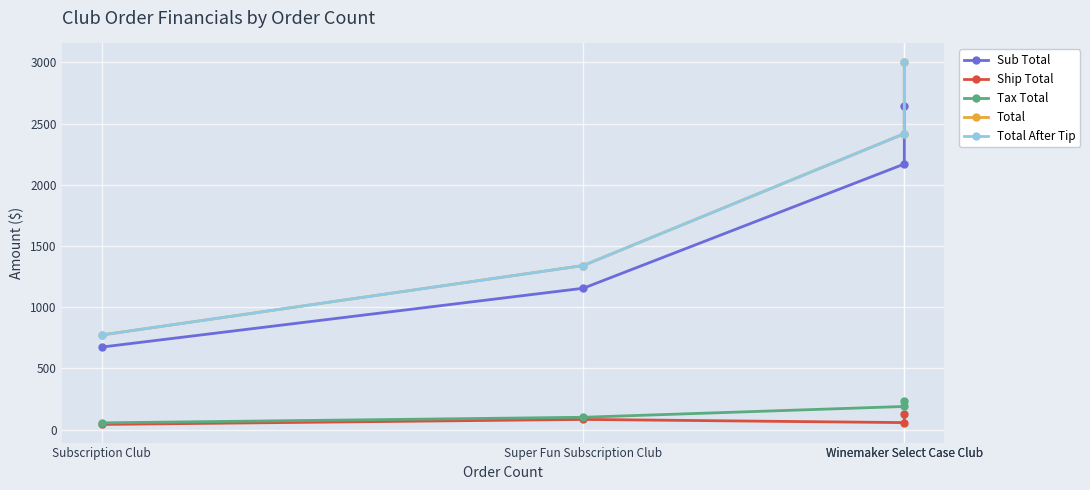

What is the minimum value shown in the chart?

43.0